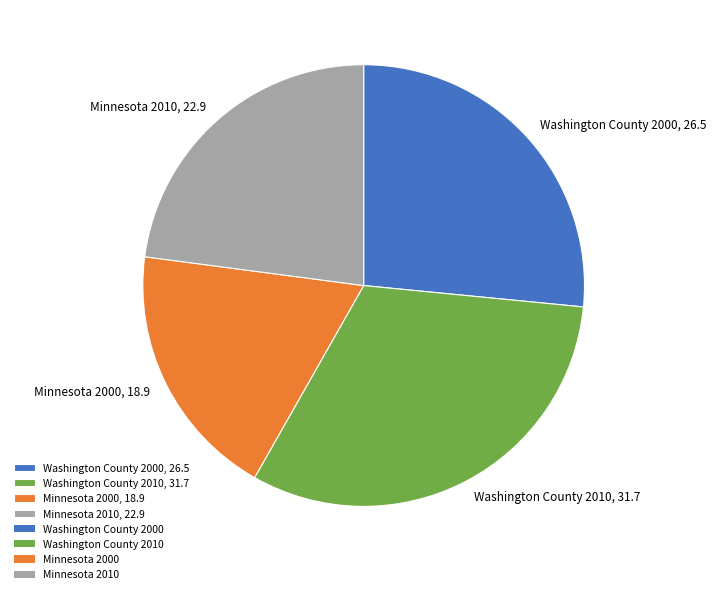

Rank the categories by value from lowest to highest.

Minnesota 2000, Minnesota 2010, Washington County 2000, Washington County 2010